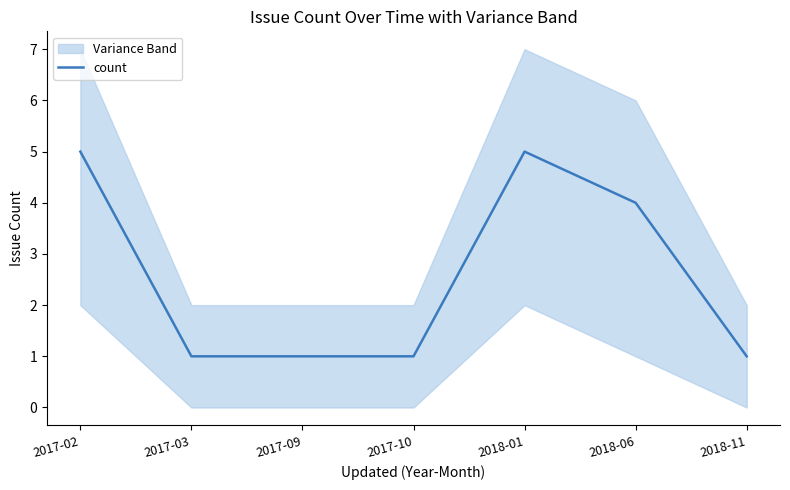

At which label is the value closest to 3?

2018-06